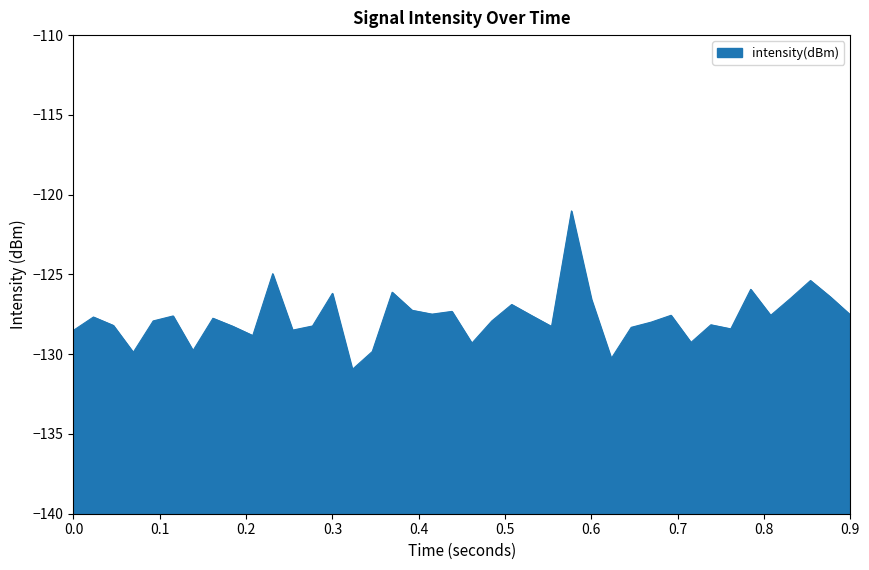

What is the maximum value shown in the chart?

-121.0